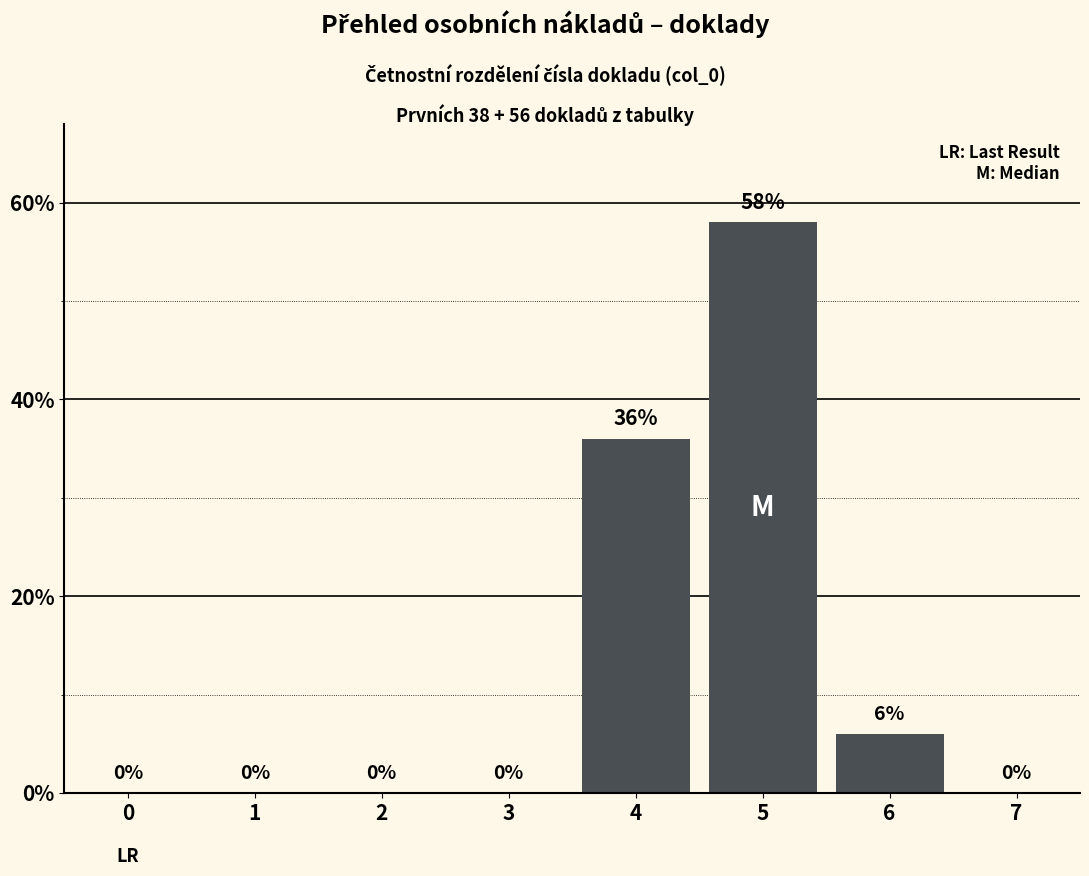

Reading left to right, extract all data points from this chart.

0=0	1=0	2=0	3=0	4=36	5=58	6=6	7=0